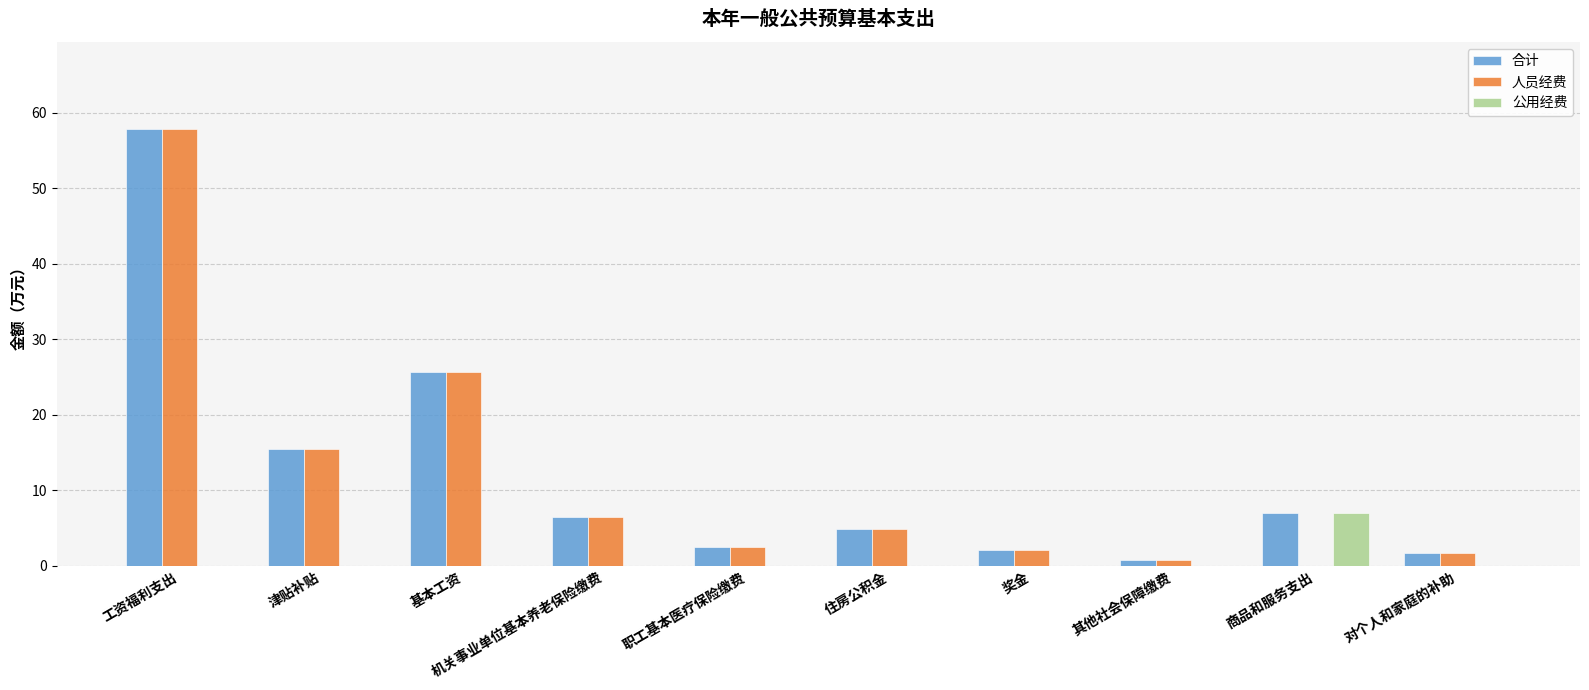

Reading left to right, list all the values displayed in this chart.

合计: 57.8	15.5	25.6	6.5	2.4	4.9	2.1	0.8	7.0	1.7
人员经费: 57.8	15.5	25.6	6.5	2.4	4.9	2.1	0.8	0.0	1.7
公用经费: 0.0	0.0	0.0	0.0	0.0	0.0	0.0	0.0	7.0	0.0